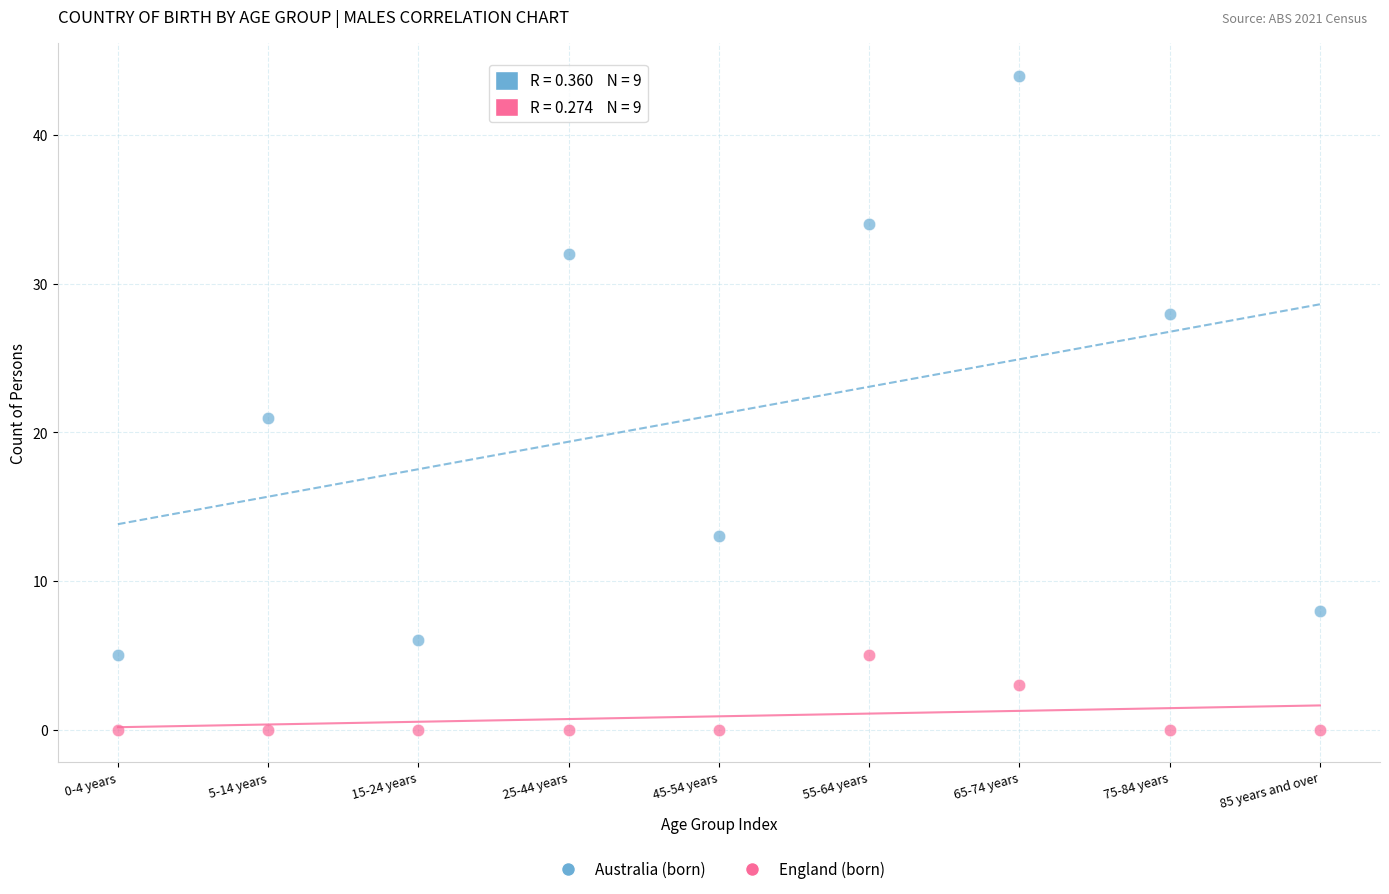

Which series reaches the maximum Y coordinate?

Australia (born)